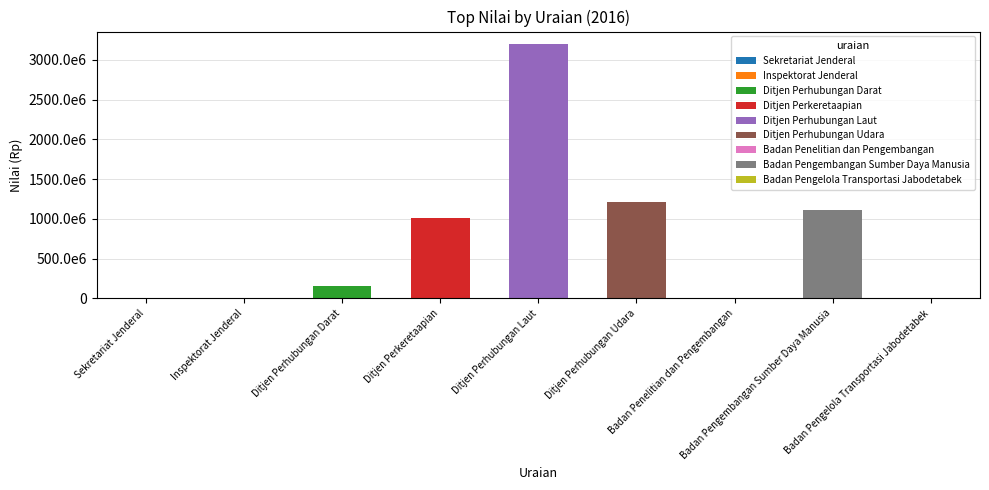

Reading left to right, transcribe all the data shown in this chart.

4241458	3590	159270818	1007307171	3197333761	1209219673	650666	1108599761	0